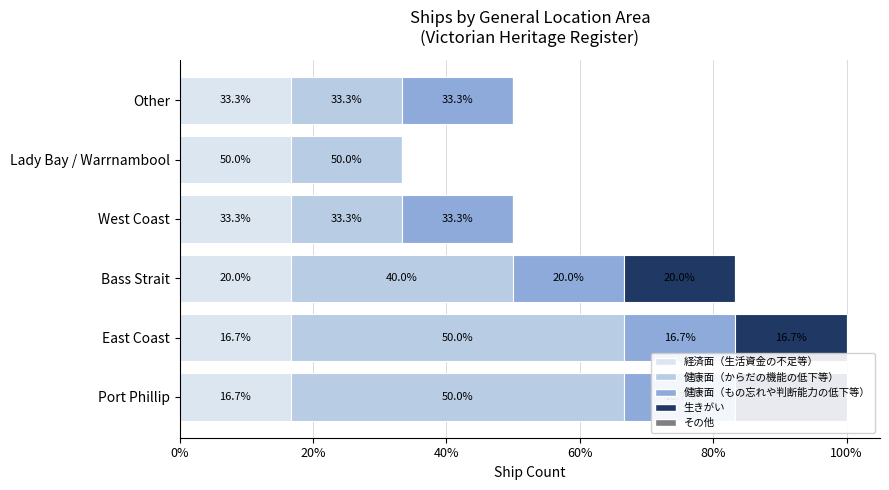

Which series has the largest total across all categories?

健康面（からだの機能の低下等）